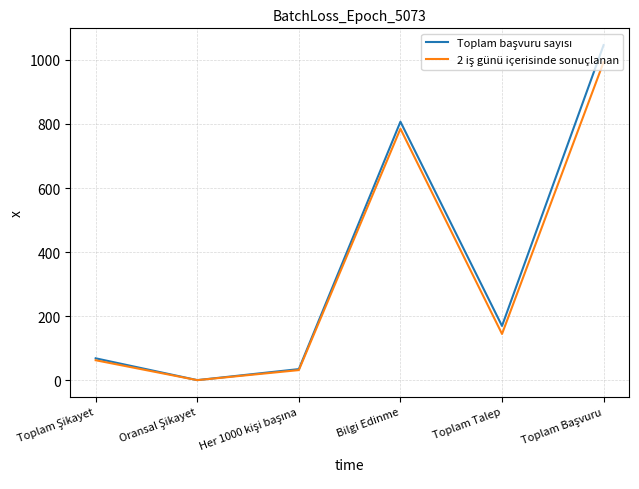

What is the maximum value shown in the chart?

1046.0